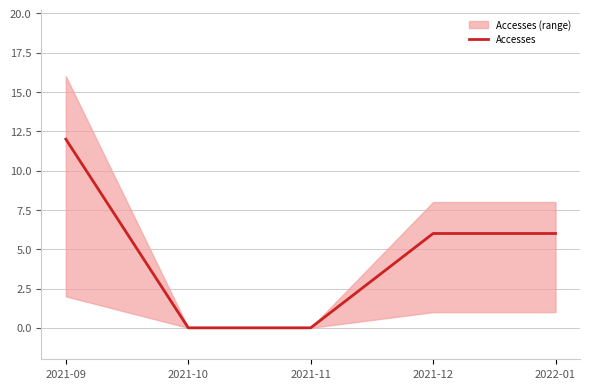

List the labels in order of value, smallest first.

2021-10, 2021-11, 2021-12, 2022-01, 2021-09